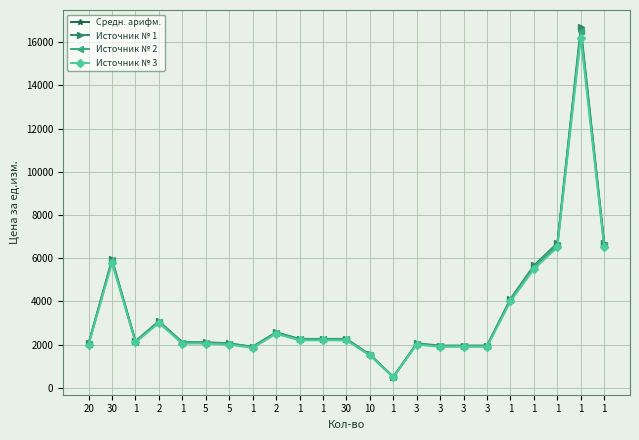

How many data points in Источник № 1 are less than 2163?

11